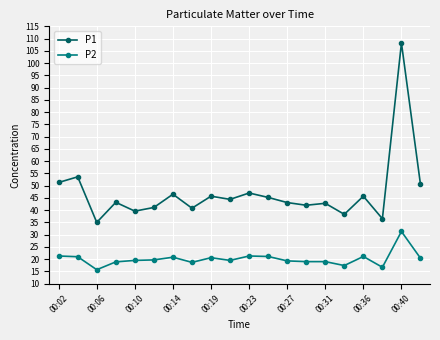

True or false: P1 and P2 intersect in this chart.

False